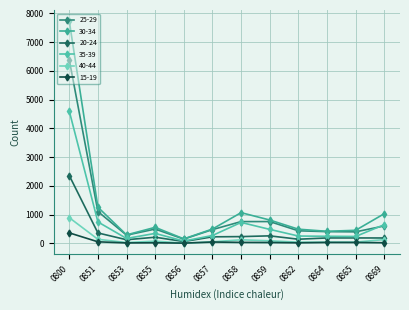

How many lines are shown in the chart?

6